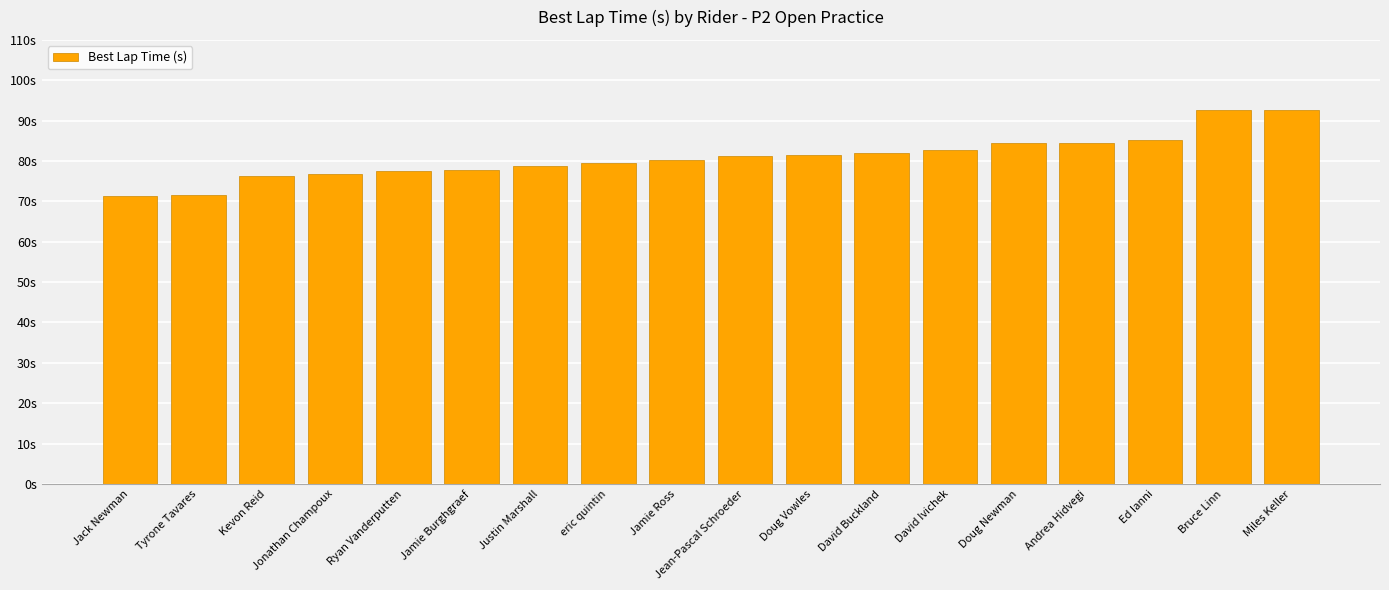

What is the average value?

80.9